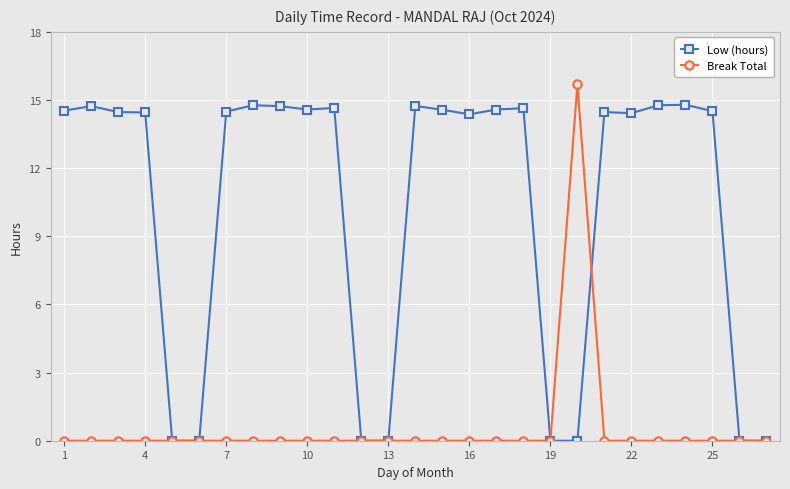

What is the difference between the maximum and minimum values in the Low (hours) series?

14.8